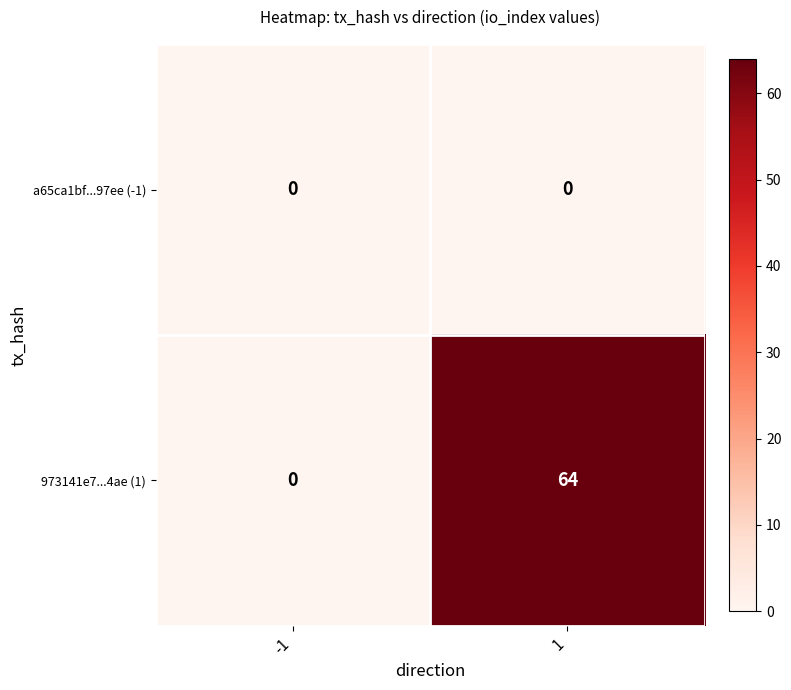

Rank the series by their average value, from highest to lowest.

973141e7...4ae (1), a65ca1bf...97ee (-1)